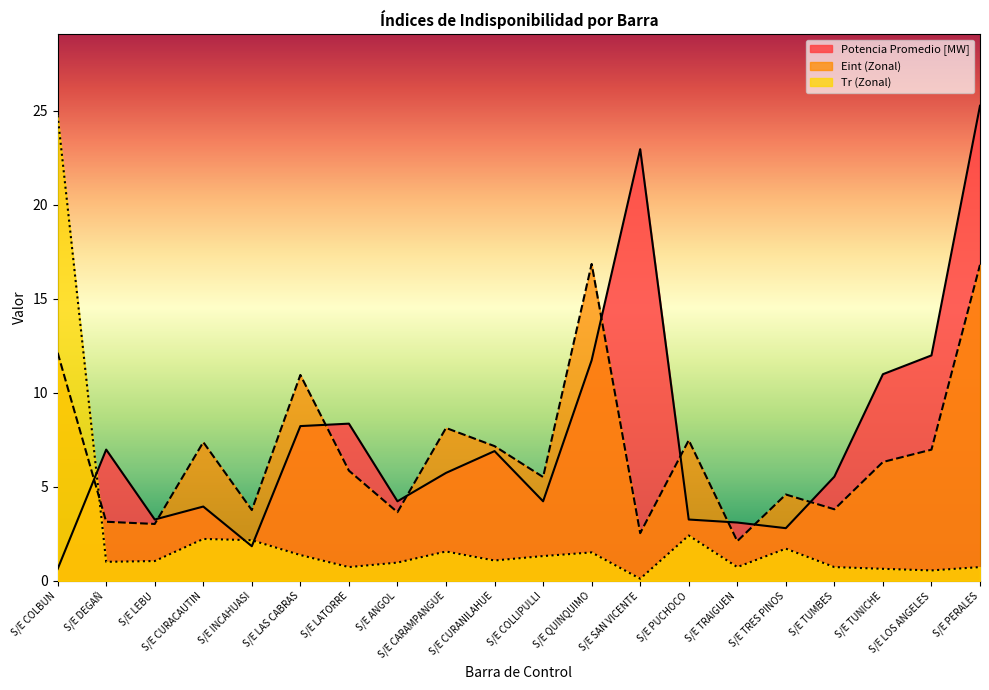

What is the approximate value of Eint (Zonal) at S/E TUMBES?

3.8